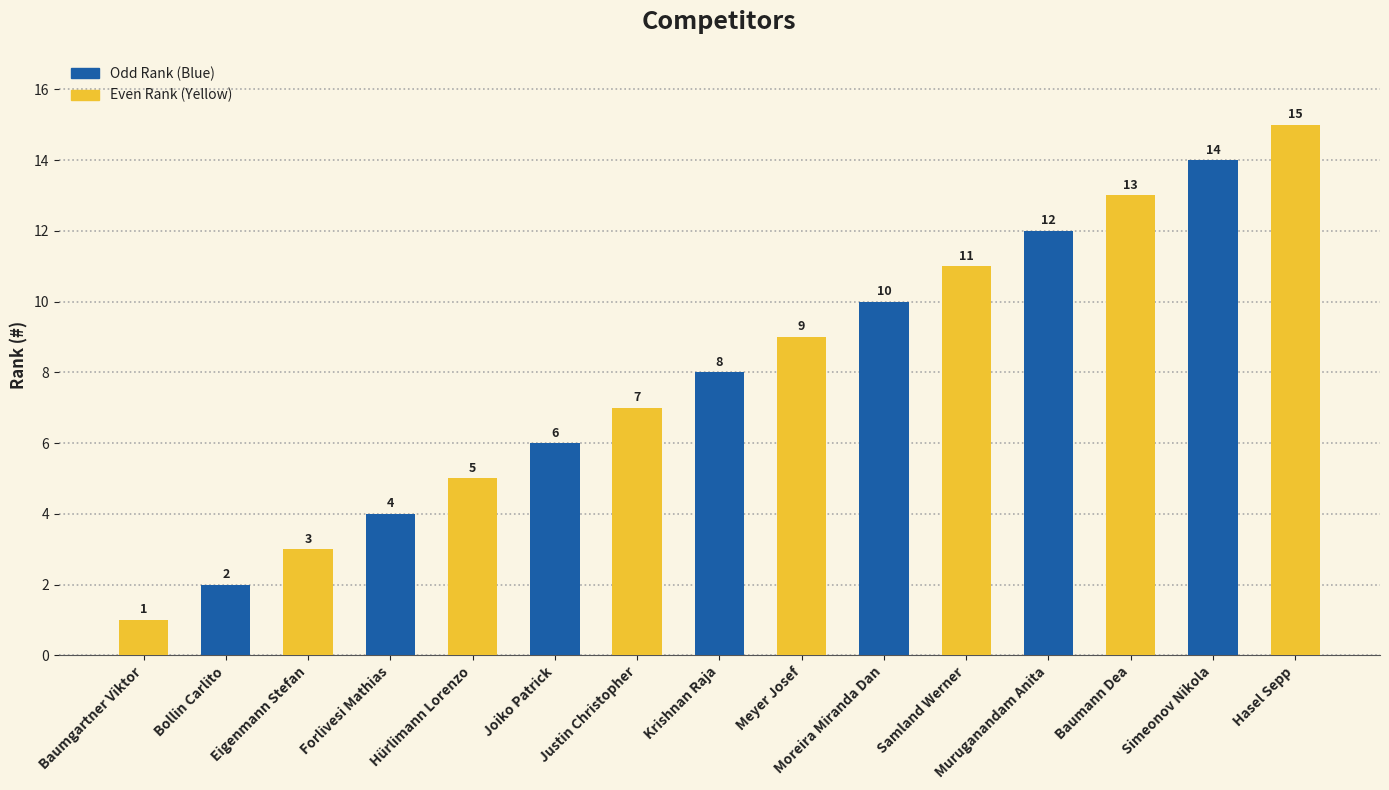

Where is the data nearest to the value 8?

Krishnan Raja